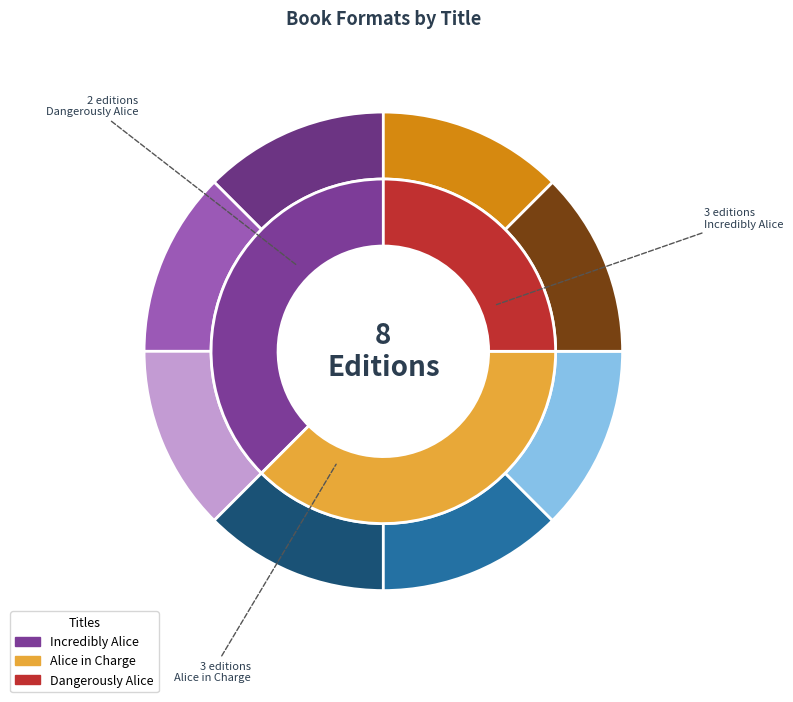

To the nearest percent, what is the difference between the largest and smallest slice percentages?

12%